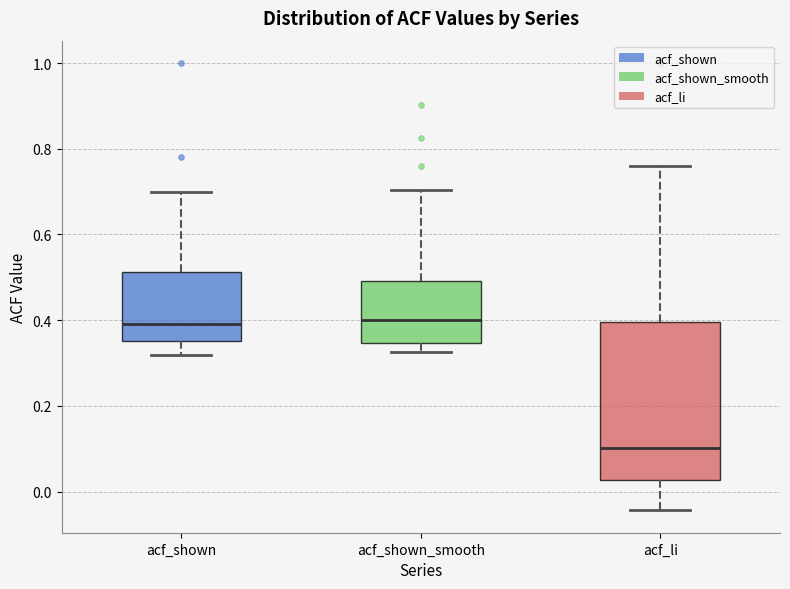

Reading left to right, read every box against the y-axis: the position of its median line, the range the box covers, and the ends of its whiskers. The values are not printed on the chart, so give them approximately, as read against the axis.

acf_shown: median 0.40, box 0.36 to 0.52, whiskers 0.32 to 0.70
acf_shown_smooth: median 0.40, box 0.34 to 0.50, whiskers 0.32 to 0.70
acf_li: median 0.10, box 0.02 to 0.40, whiskers -0.04 to 0.76